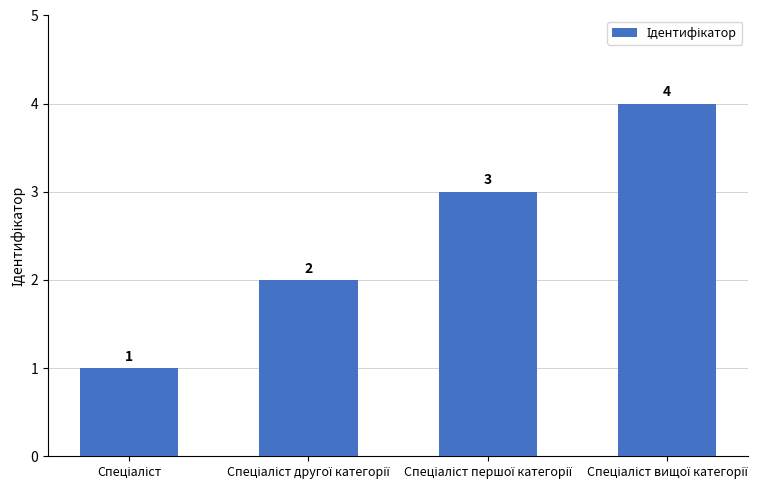

How many values are between 2 and 4?

3